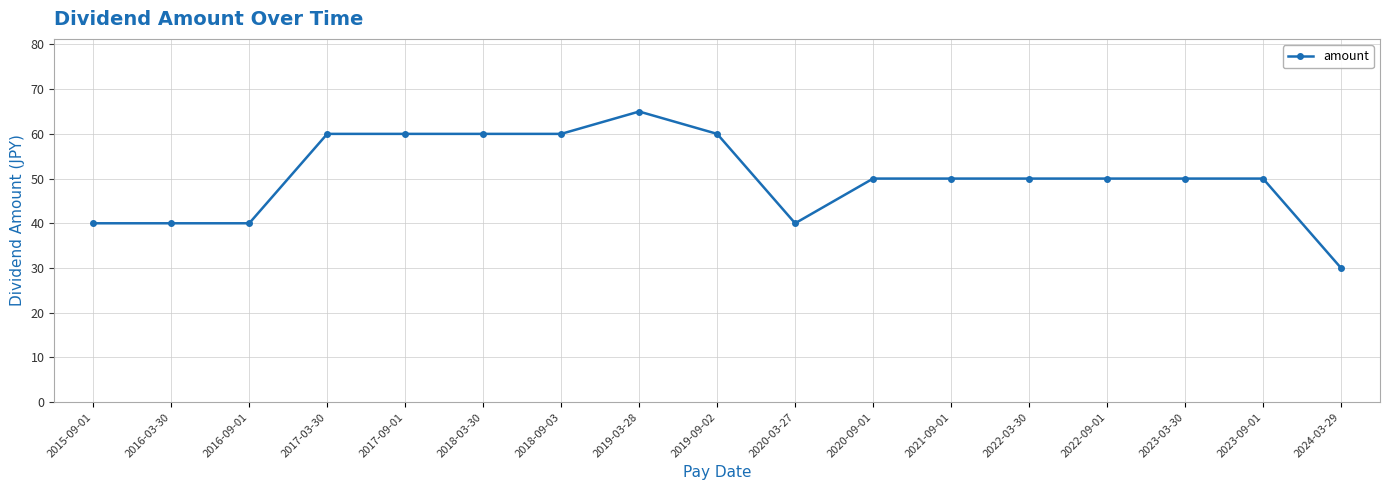

What is the sum of the values at 2018-09-03 and 2016-09-01?

100